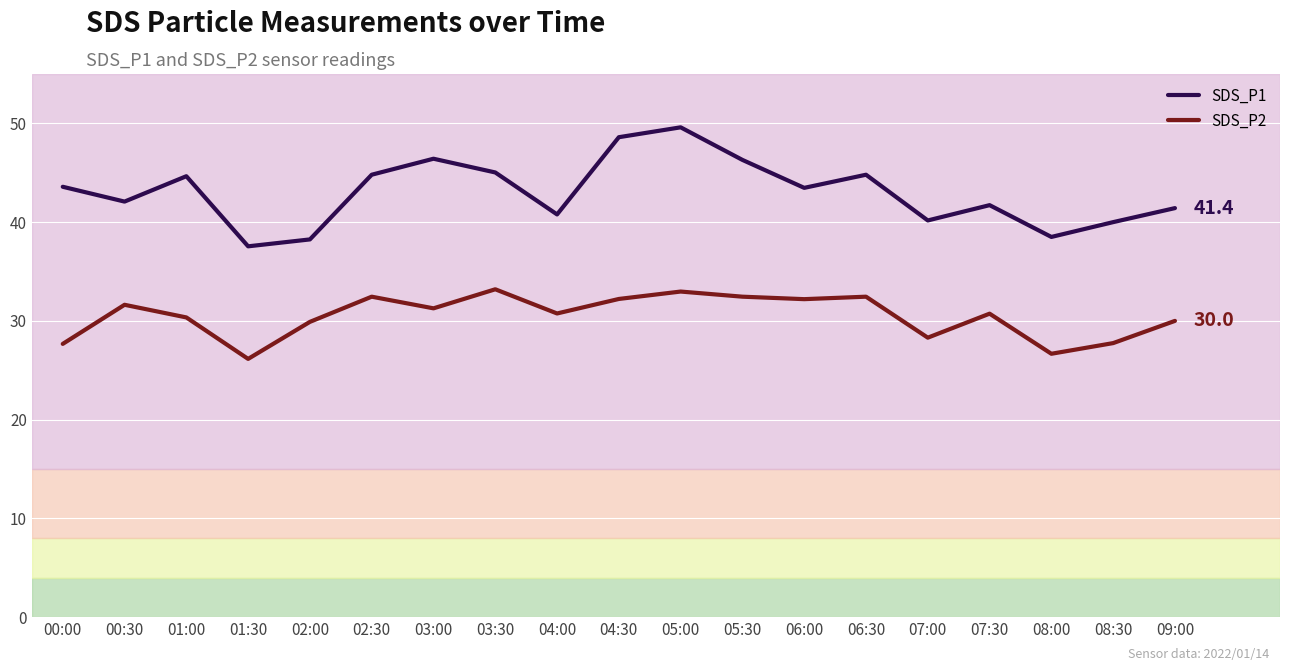

What position from the right is 01:00?

17